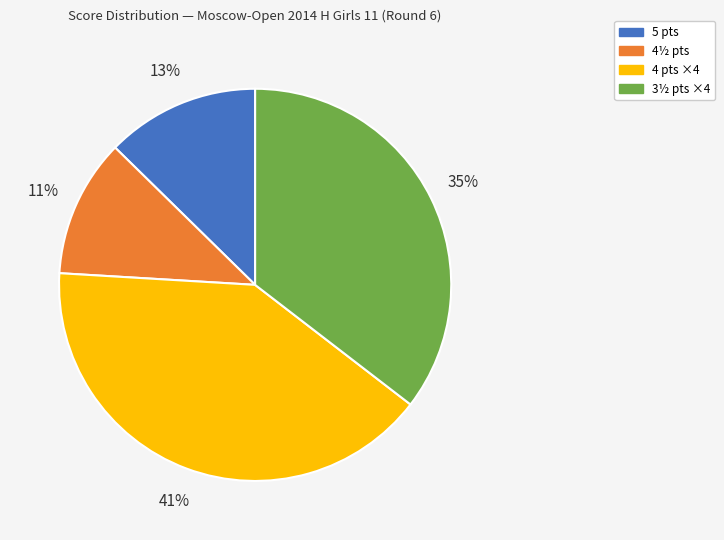

Does any single category account for the majority?

No